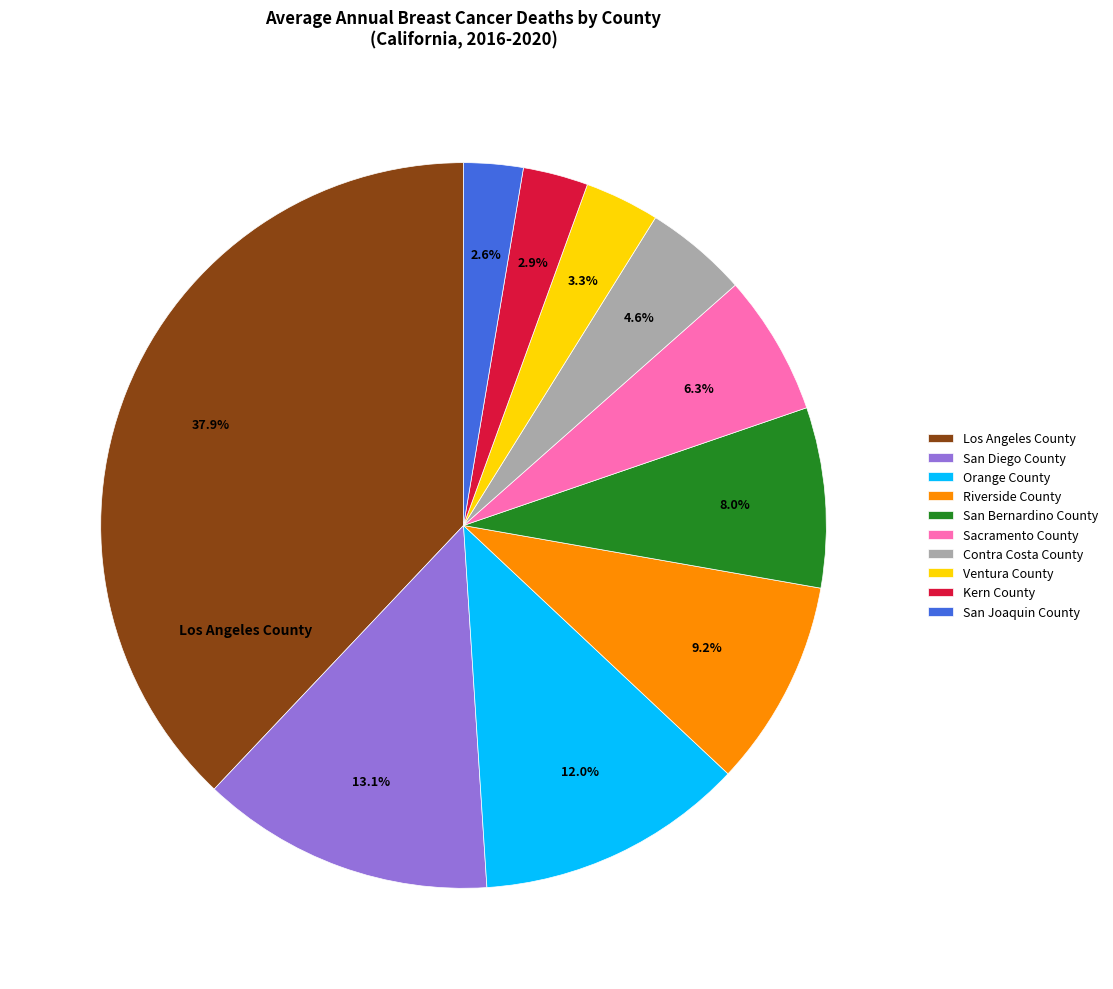

Approximately how many times larger is the value at Kern County compared to San Diego County?

0.2